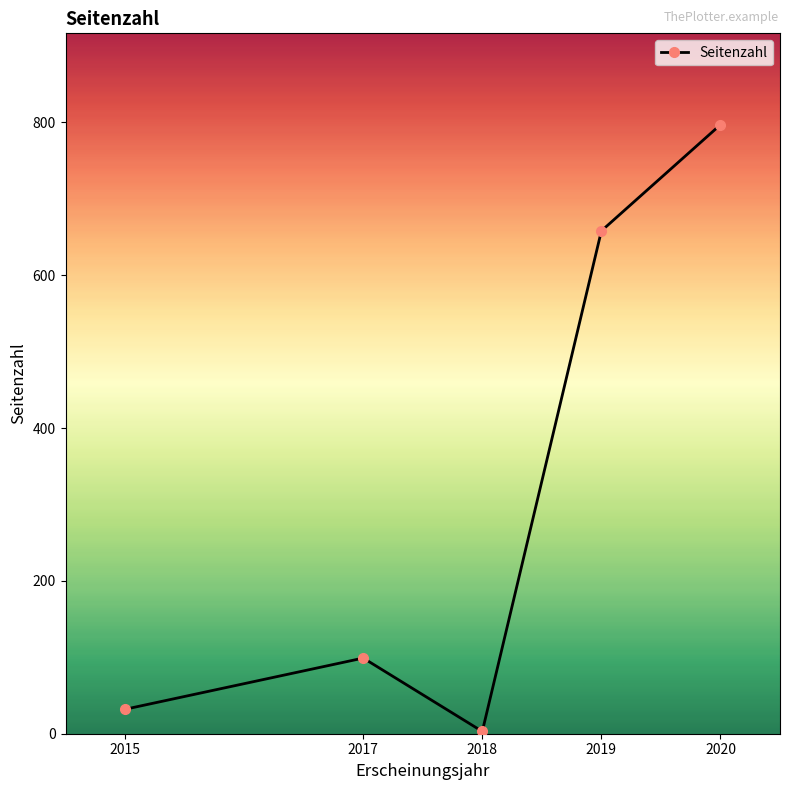

What is the sum of all values?

1589